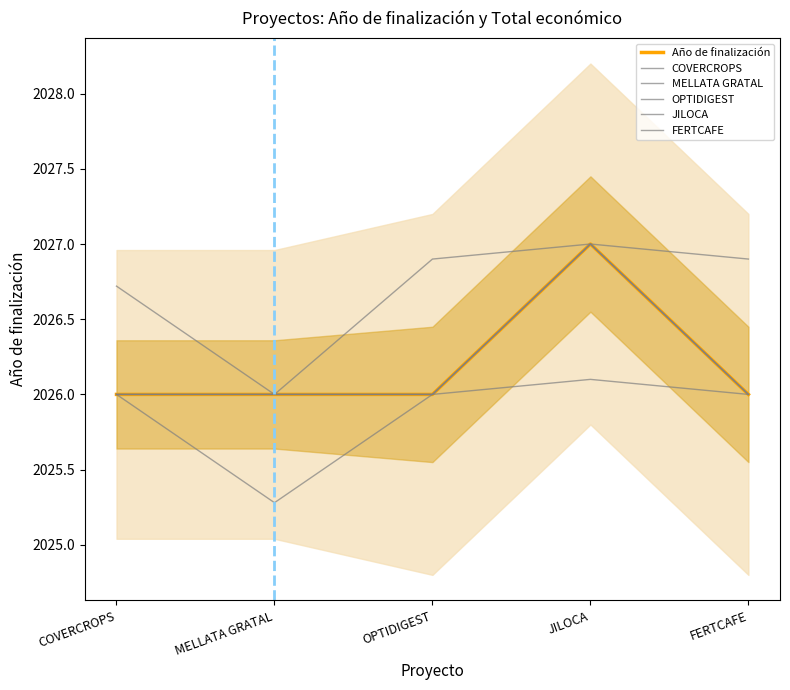

How many lines are shown in the chart?

6